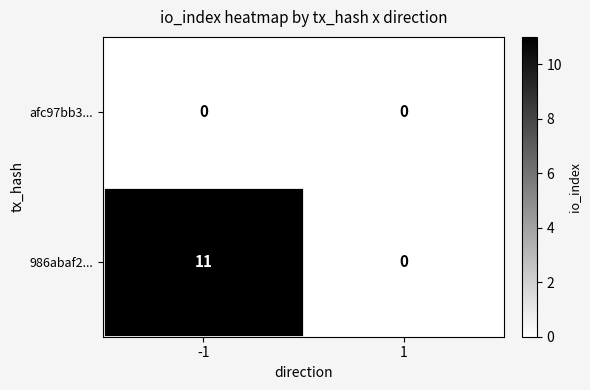

List the series in order of their overall mean, highest first.

986abaf2..., afc97bb3...